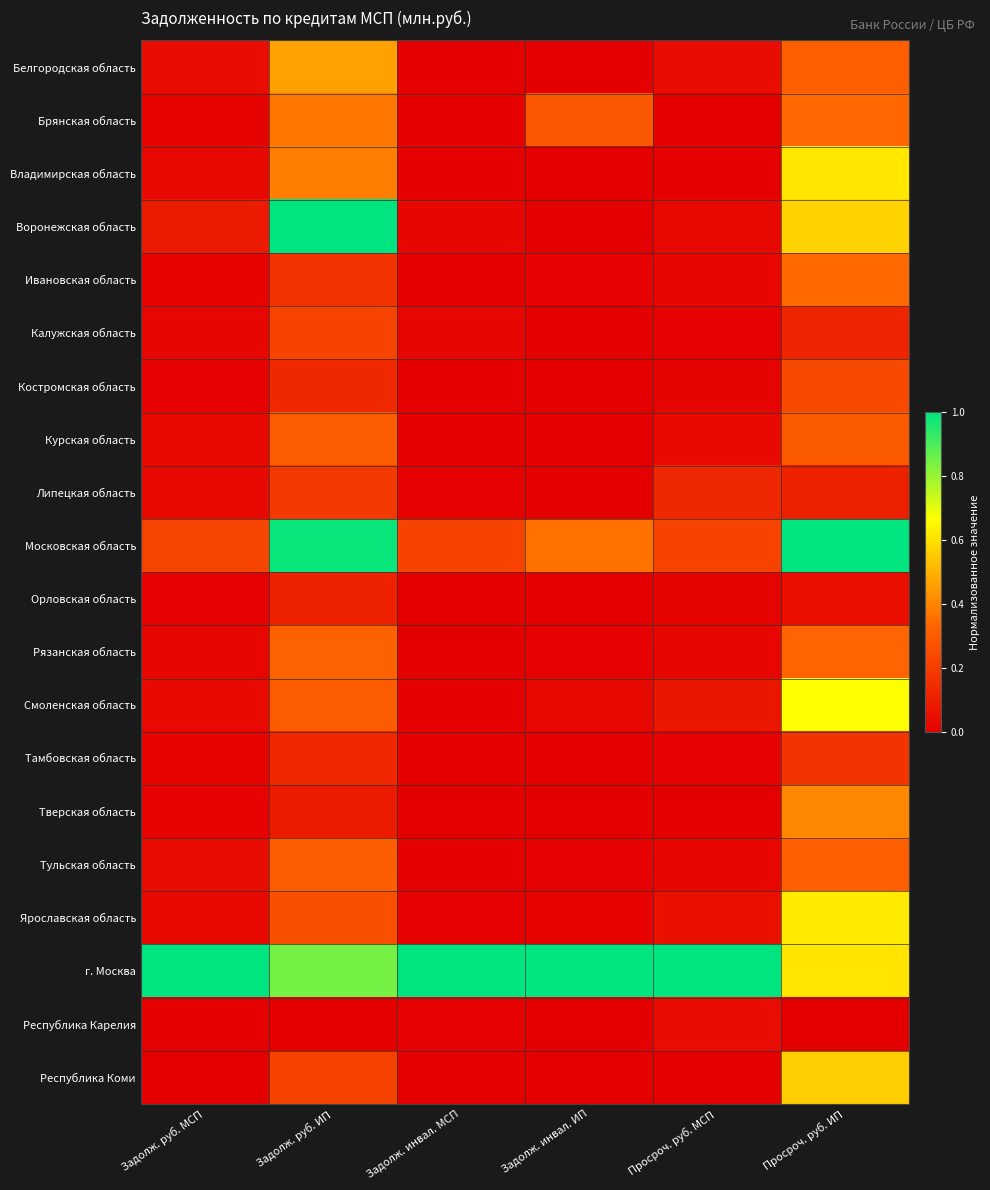

At how many categories does at least one series exceed 0?

6